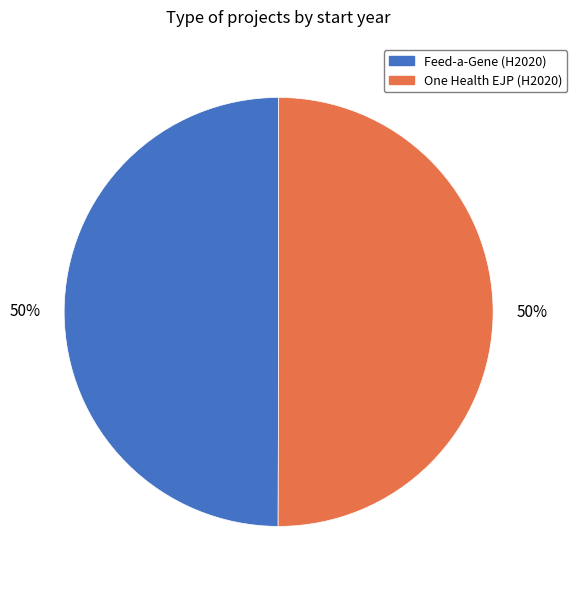

What is the ratio of the value at One Health EJP (H2020) to the value at Feed-a-Gene (H2020)?

1.0